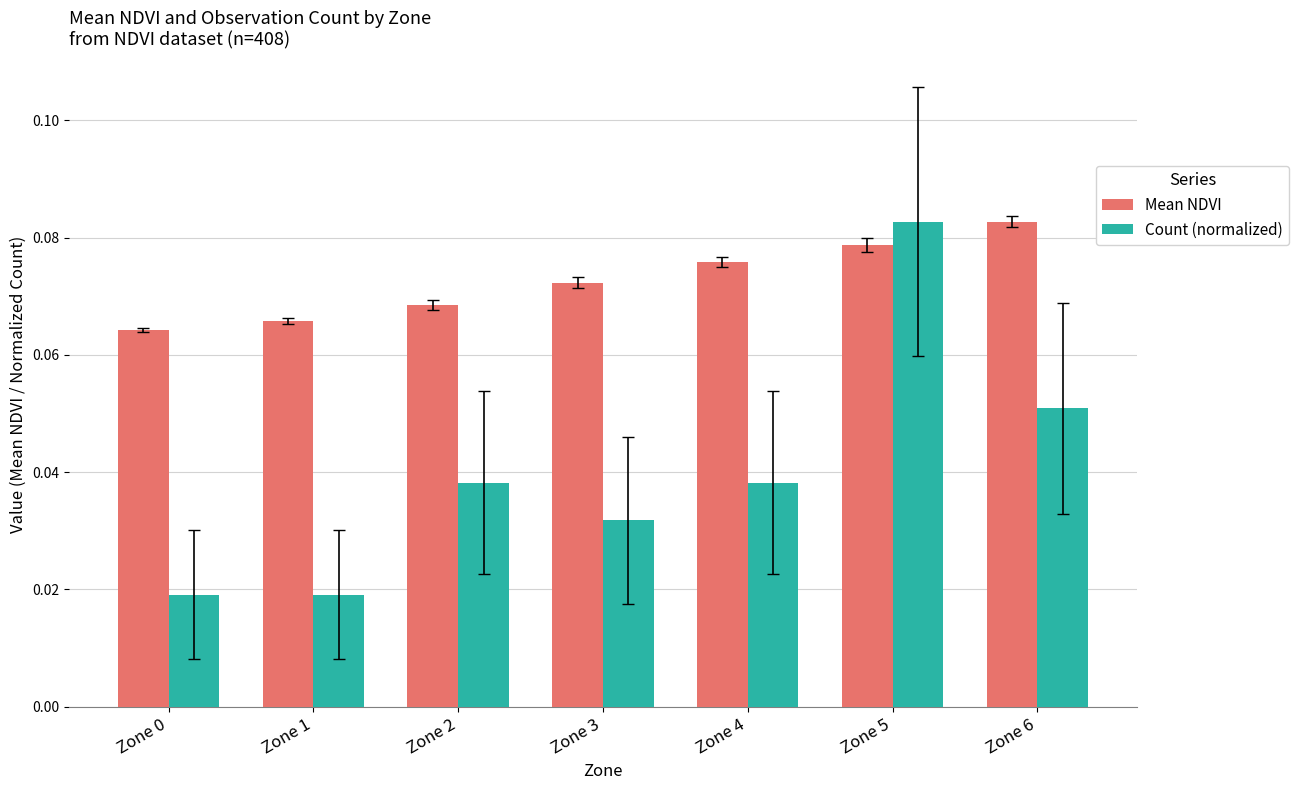

At Zone 3, list the series in order from smallest to largest.

Count (normalized), Mean NDVI